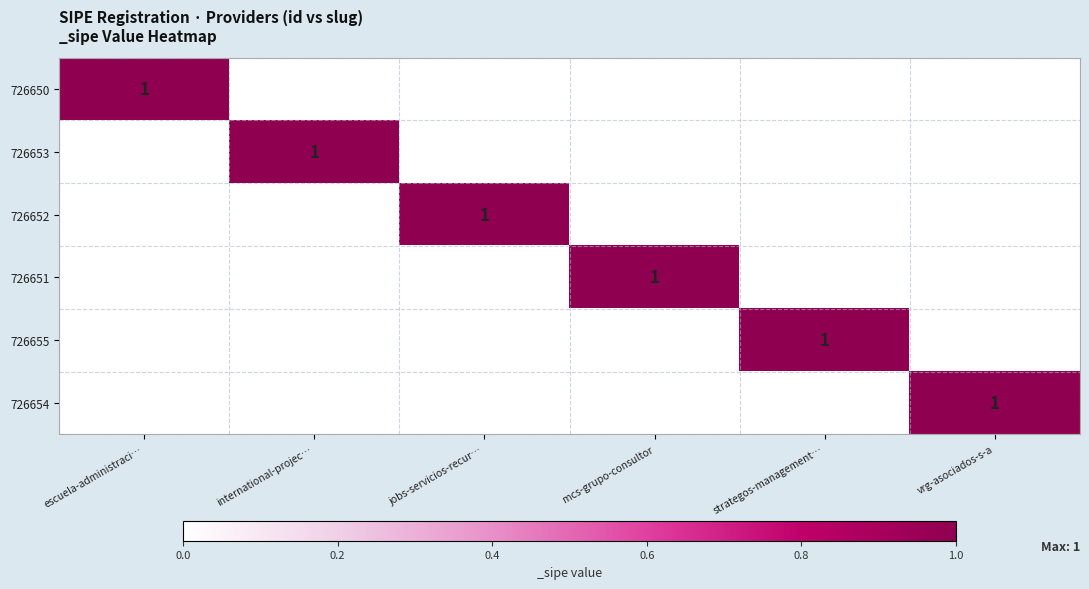

How many distinct data groups are displayed?

6